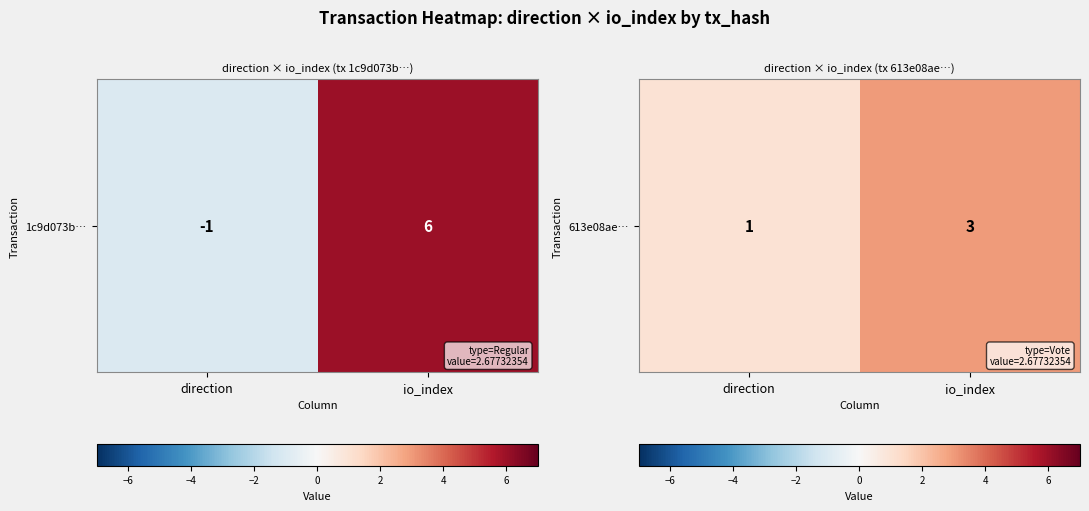

True or false: the data shows 1 at direction.

True